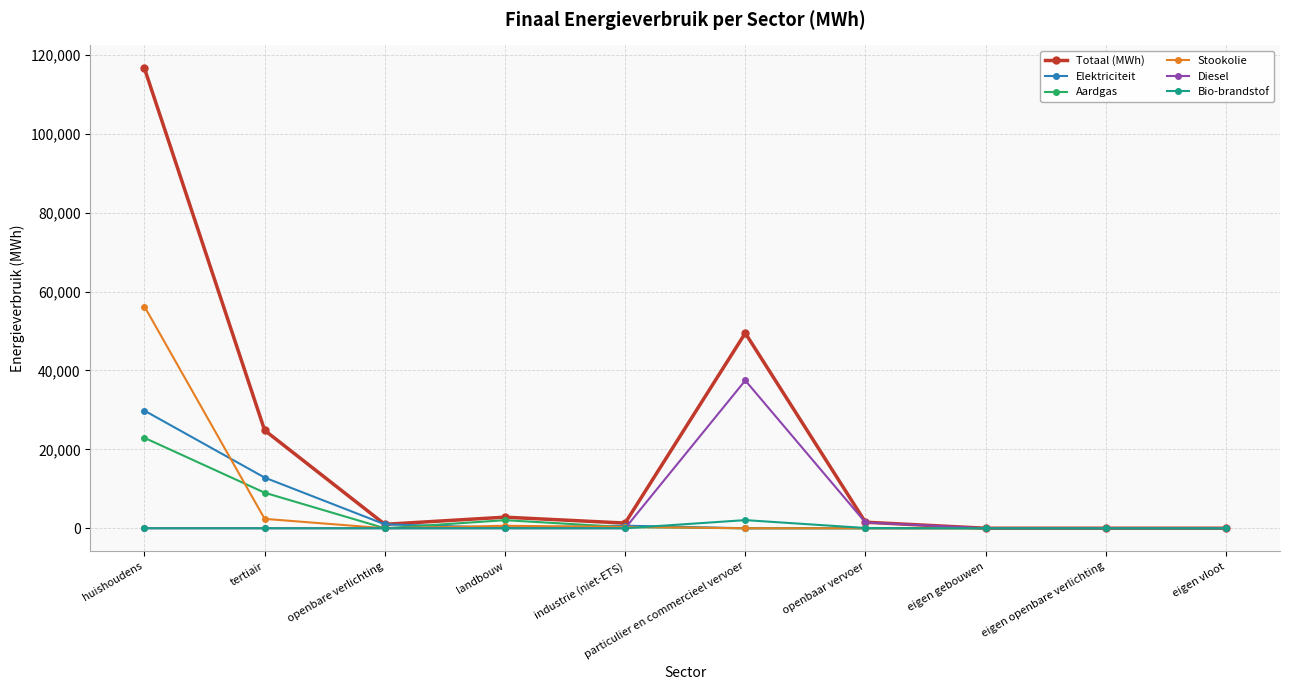

Where is the first local minimum for Aardgas?

openbare verlichting